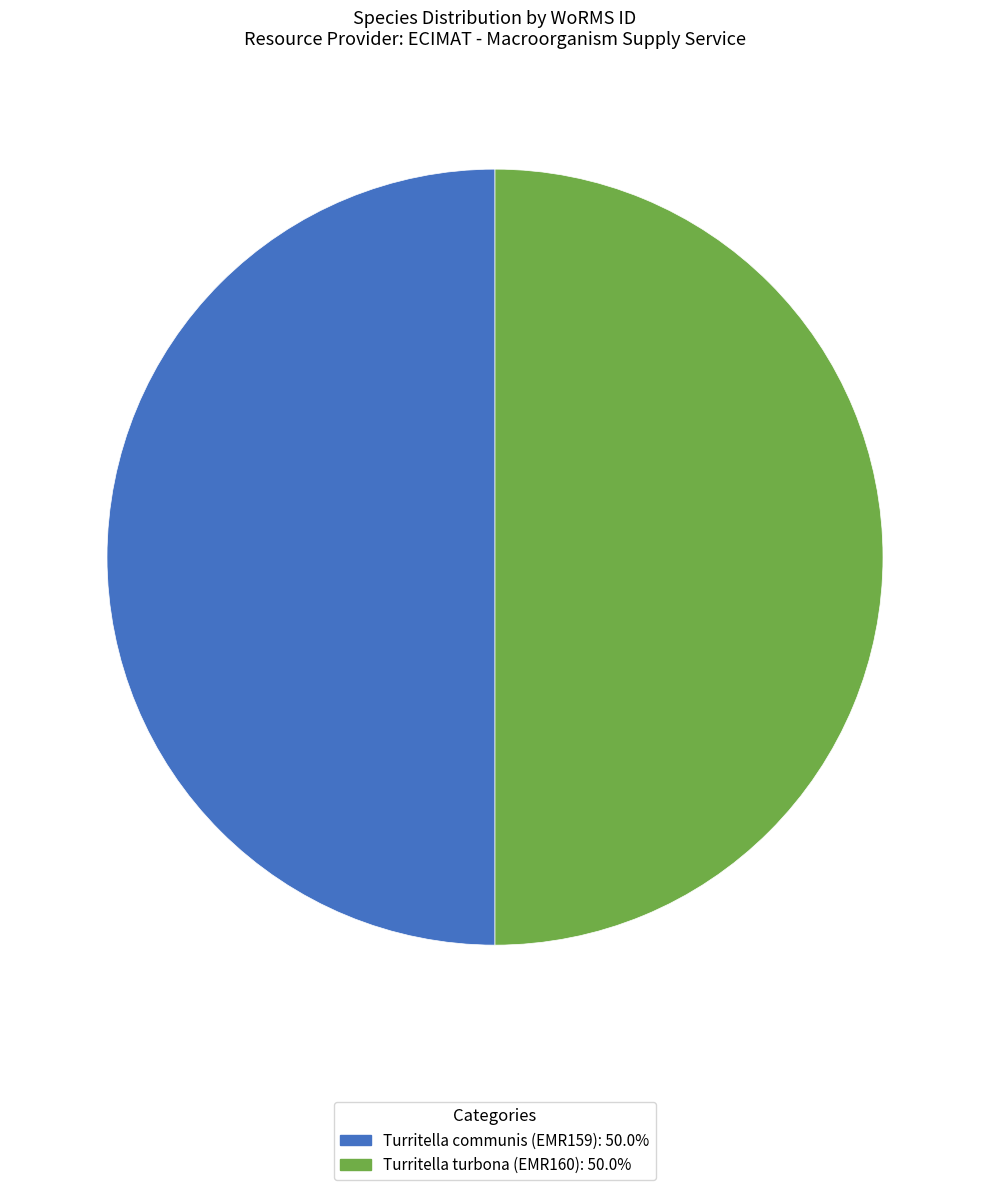

Approximately how many times larger is the value at Turritella communis (EMR159): 50.0% compared to Turritella turbona (EMR160): 50.0%?

1.0